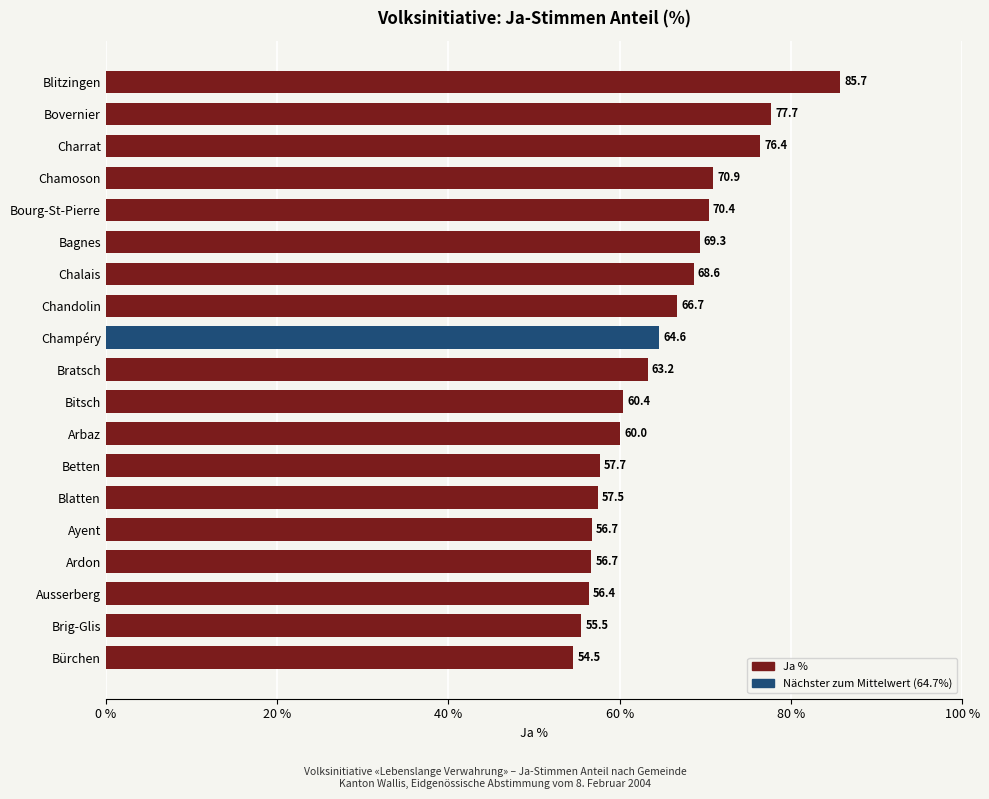

Approximately how many times larger is the value at Brig-Glis compared to Betten?

1.0